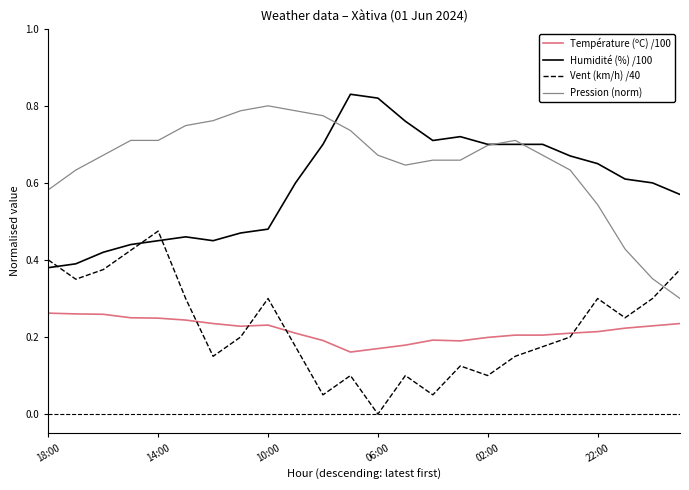

True or false: Vent (km/h) /40 and Humidité (%) /100 cross at least once.

True